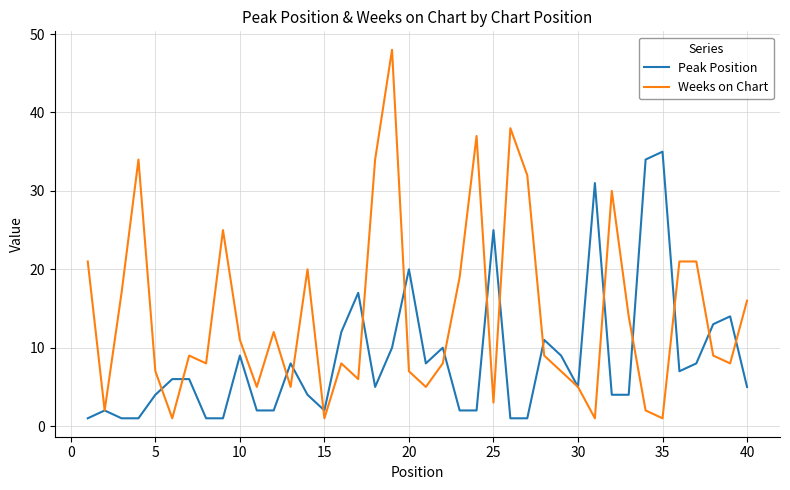

Which series has the largest range (max minus min)?

Weeks on Chart